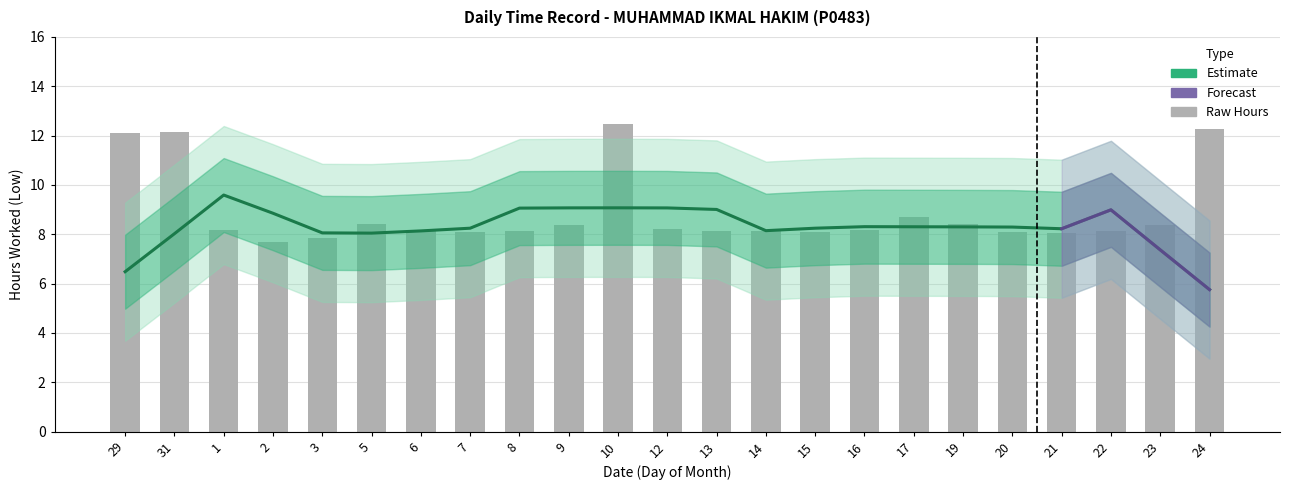

What is the lowest value of the Estimate series?

5.8